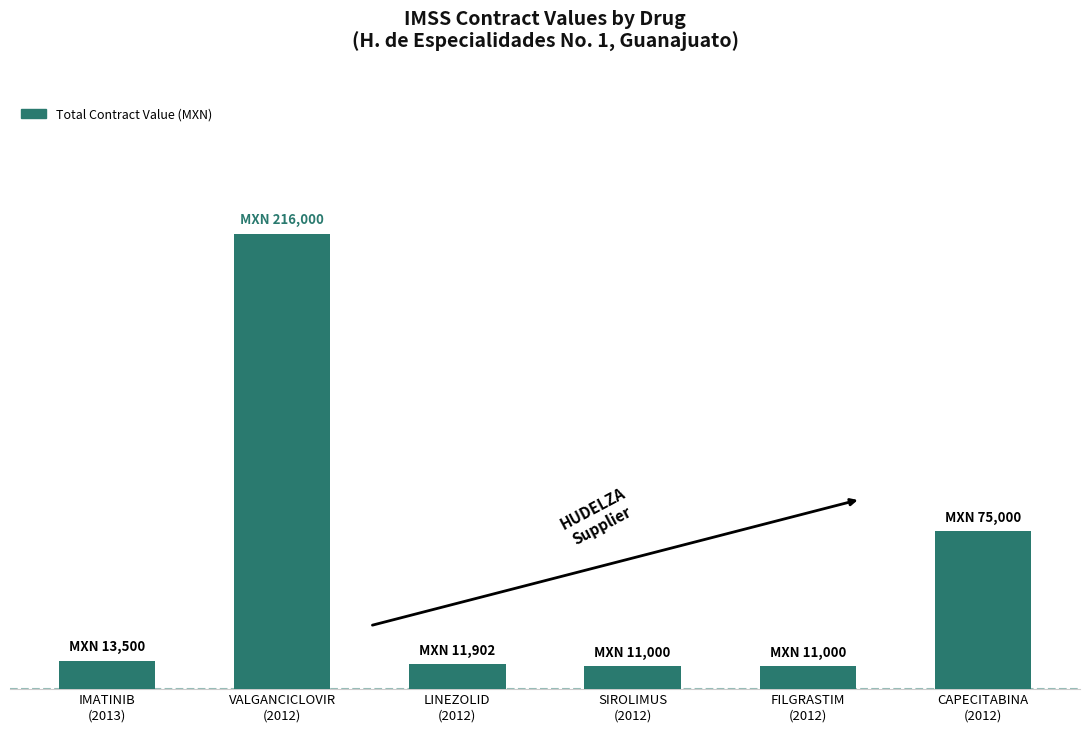

Between FILGRASTIM
(2012) and SIROLIMUS
(2012), which is larger?

FILGRASTIM
(2012)